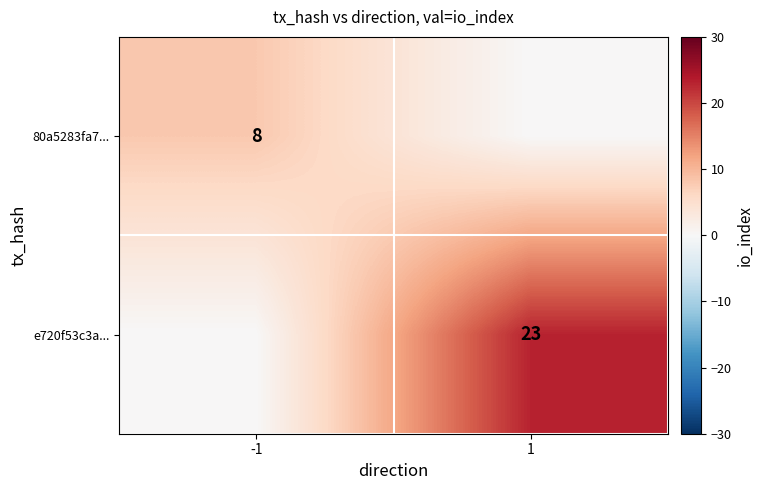

Is it true that 80a5283fa7... equals 8 at -1?

True